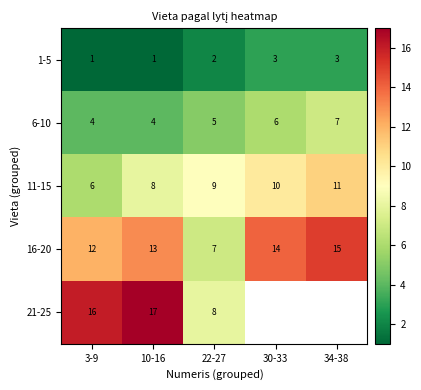

Rank the series at 22-27 from highest to lowest value.

11-15, 21-25, 16-20, 6-10, 1-5